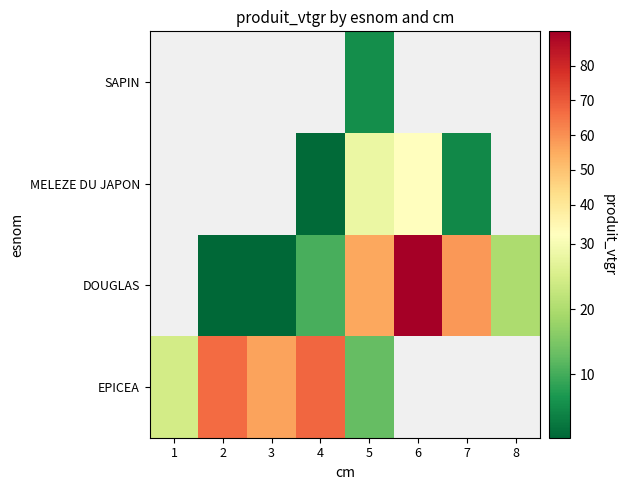

List the series in order of their peak value, lowest first.

EPICEA, DOUGLAS, MELEZE DU JAPON, SAPIN